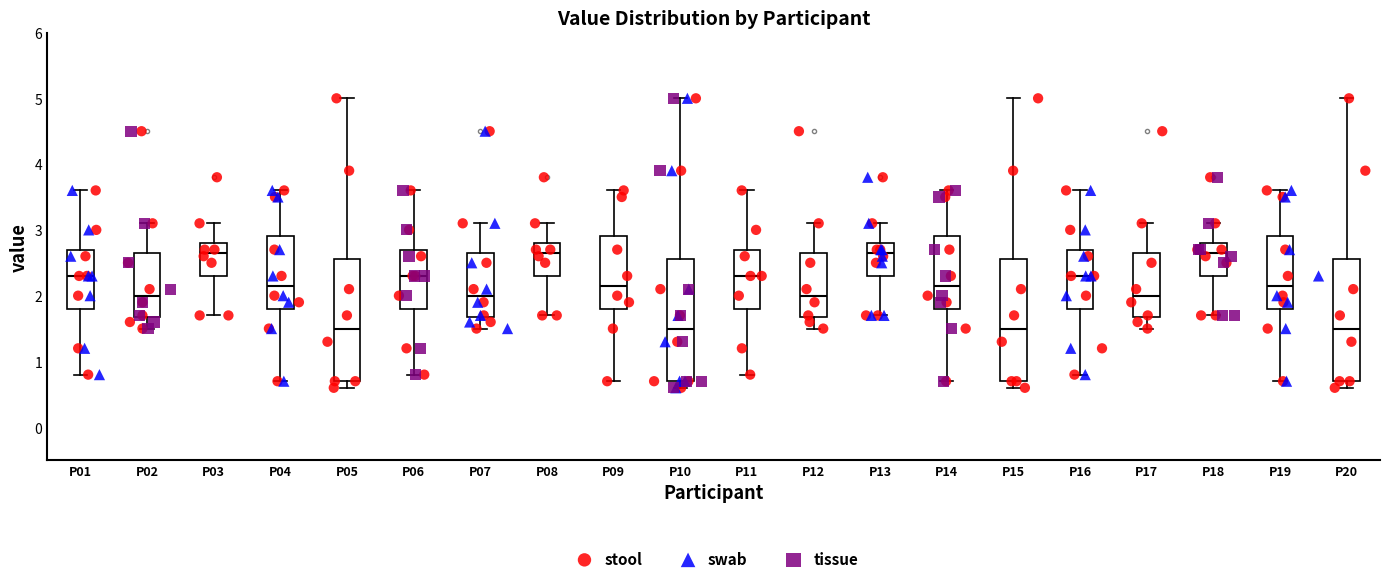

Reading left to right, transcribe this box plot: for each box, give where its median line is, the range the box spans, and where its two whiskers end, as read against the y-axis. The values are not printed on the chart, so give them approximately, as read against the axis.

P01: median 2.3, box 1.8 to 2.7, whiskers 0.8 to 3.6
P02: median 2.0, box 1.7 to 2.7, whiskers 1.5 to 3.1
P03: median 2.7, box 2.3 to 2.8, whiskers 1.7 to 3.1
P04: median 2.2, box 1.8 to 2.9, whiskers 0.7 to 3.6
P05: median 1.5, box 0.7 to 2.6, whiskers 0.6 to 5.0
P06: median 2.3, box 1.8 to 2.7, whiskers 0.8 to 3.6
P07: median 2.0, box 1.7 to 2.7, whiskers 1.5 to 3.1
P08: median 2.7, box 2.3 to 2.8, whiskers 1.7 to 3.1
P09: median 2.2, box 1.8 to 2.9, whiskers 0.7 to 3.6
P10: median 1.5, box 0.7 to 2.6, whiskers 0.6 to 5.0
P11: median 2.3, box 1.8 to 2.7, whiskers 0.8 to 3.6
P12: median 2.0, box 1.7 to 2.7, whiskers 1.5 to 3.1
P13: median 2.7, box 2.3 to 2.8, whiskers 1.7 to 3.1
P14: median 2.2, box 1.8 to 2.9, whiskers 0.7 to 3.6
P15: median 1.5, box 0.7 to 2.6, whiskers 0.6 to 5.0
P16: median 2.3, box 1.8 to 2.7, whiskers 0.8 to 3.6
P17: median 2.0, box 1.7 to 2.7, whiskers 1.5 to 3.1
P18: median 2.7, box 2.3 to 2.8, whiskers 1.7 to 3.1
P19: median 2.2, box 1.8 to 2.9, whiskers 0.7 to 3.6
P20: median 1.5, box 0.7 to 2.6, whiskers 0.6 to 5.0